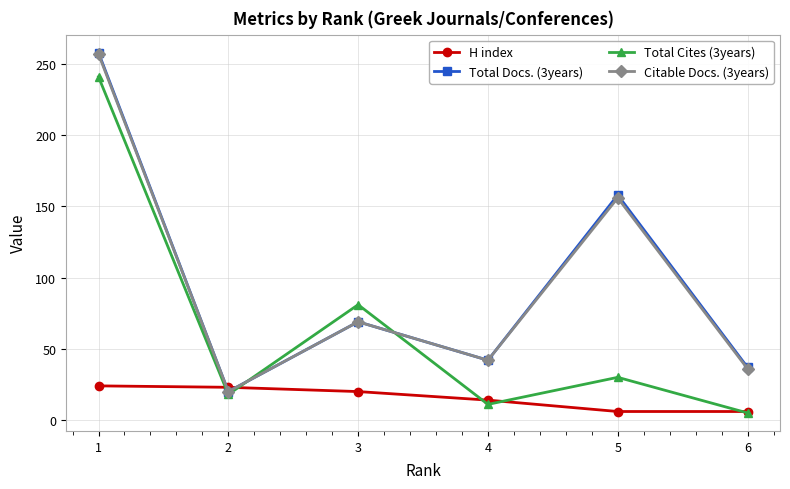

How many lines are shown in the chart?

4